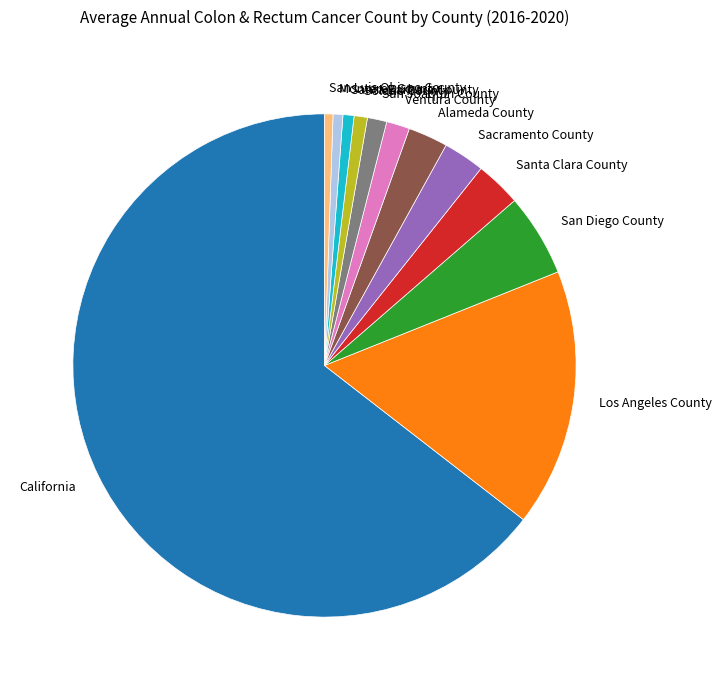

What is the largest slice in the pie chart?

California